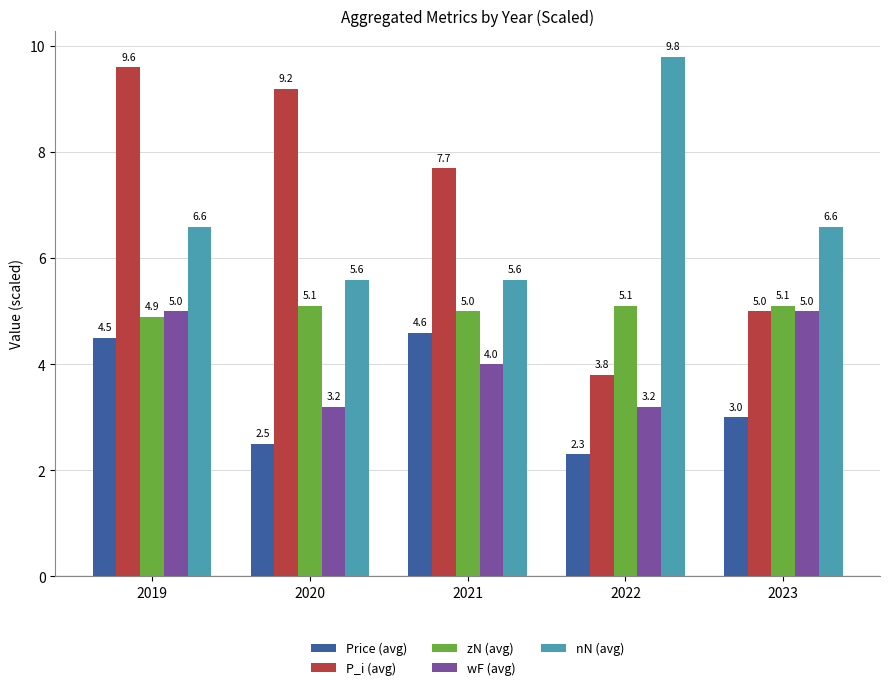

The value of P_i (avg) at 2022 is 3.8. True or false?

True